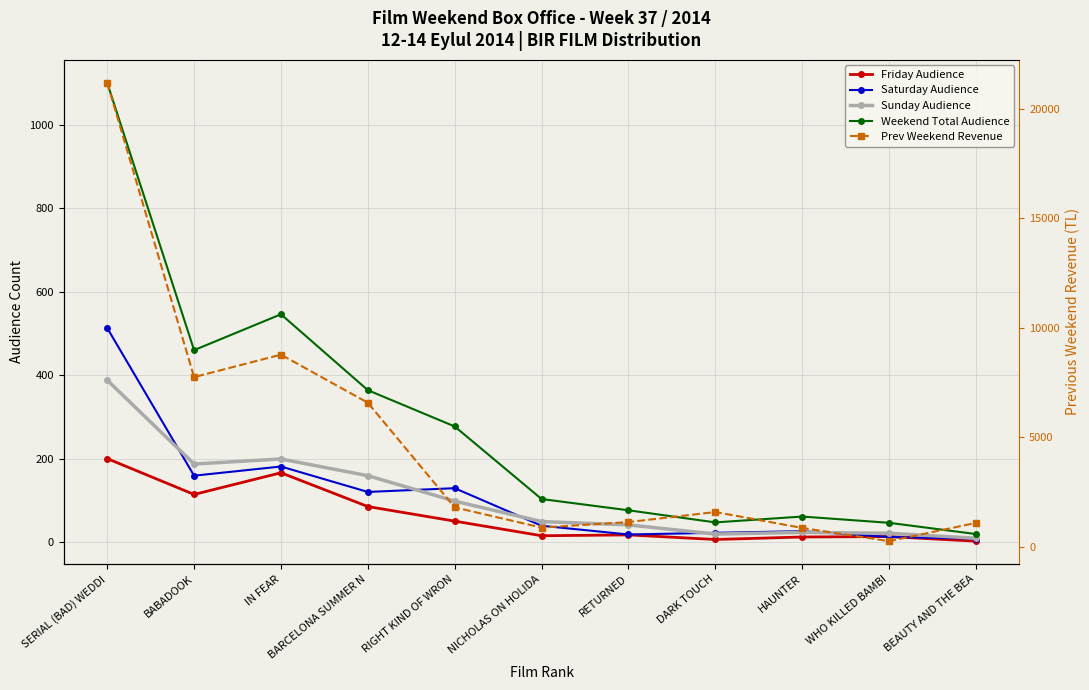

How many values in the Saturday Audience series exceed 39?

5